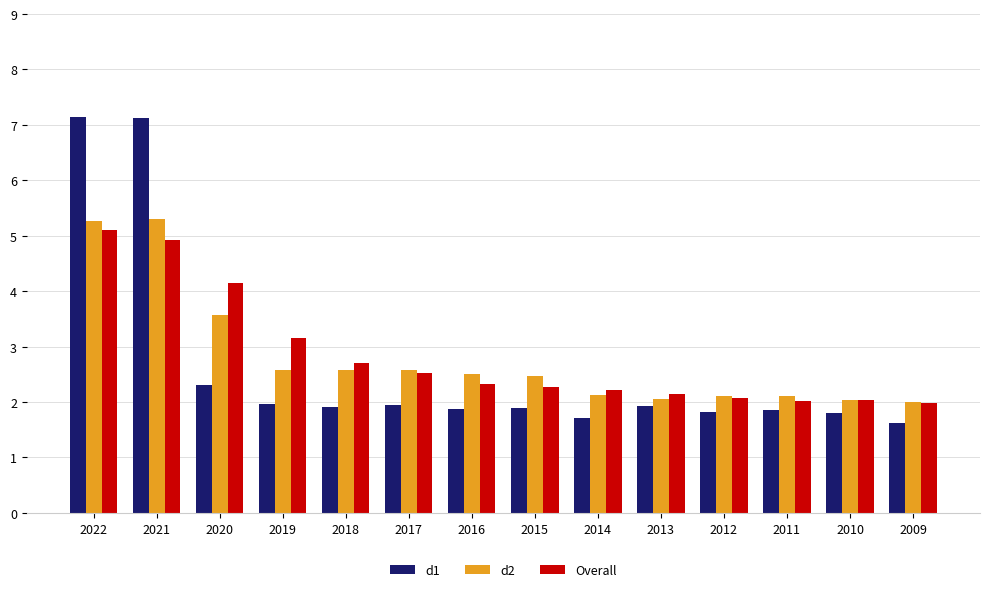

What is the value of the Overall bar at the 4th from the left?

3.2